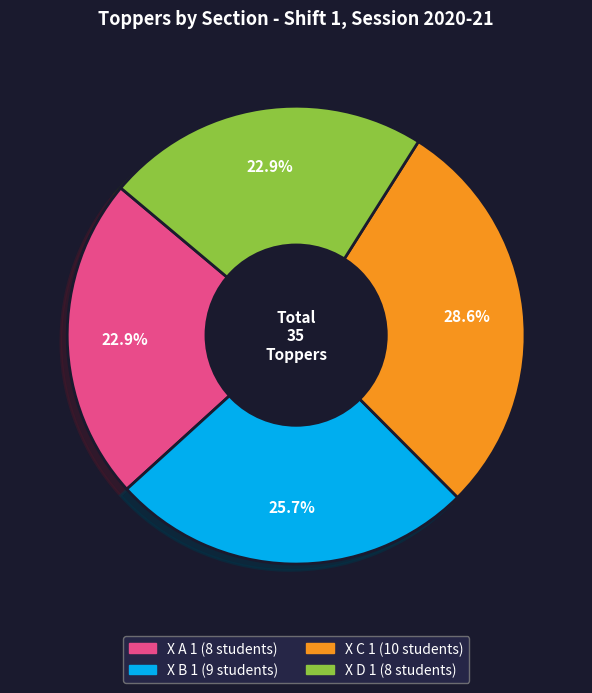

Is it true that X B 1 is 26% of the pie?

True